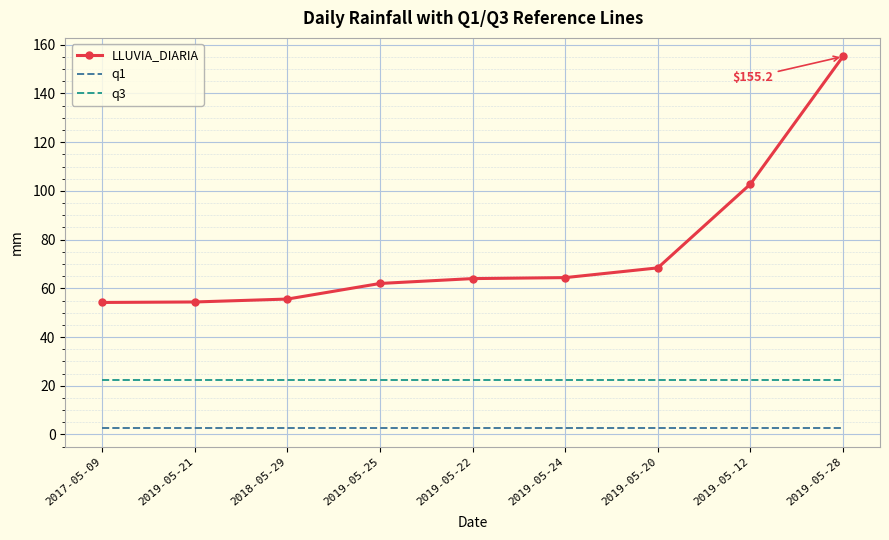

True or false: LLUVIA_DIARIA has a value of 102.8 at 2019-05-12.

True